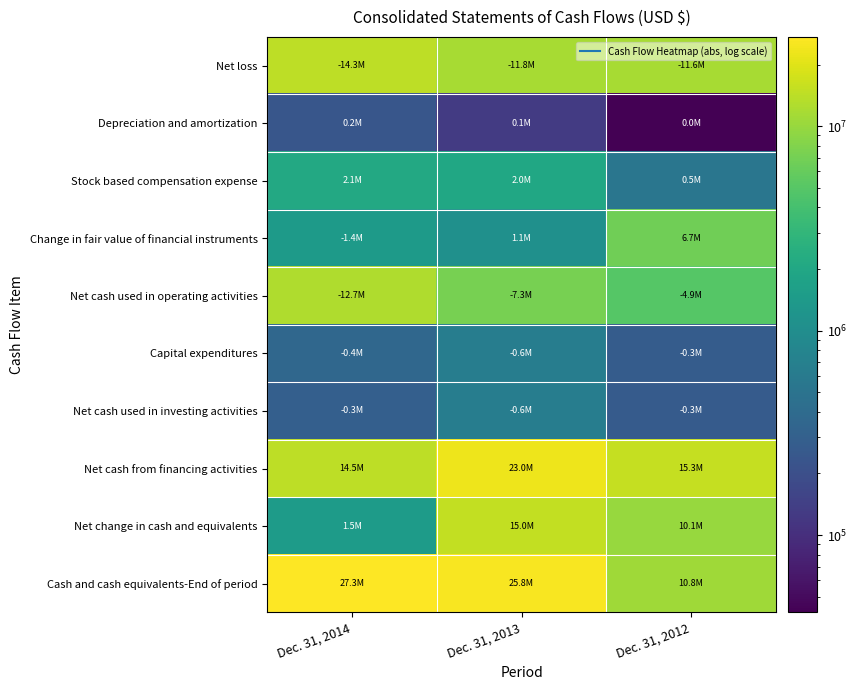

At how many categories does at least one series exceed 15693224?

2